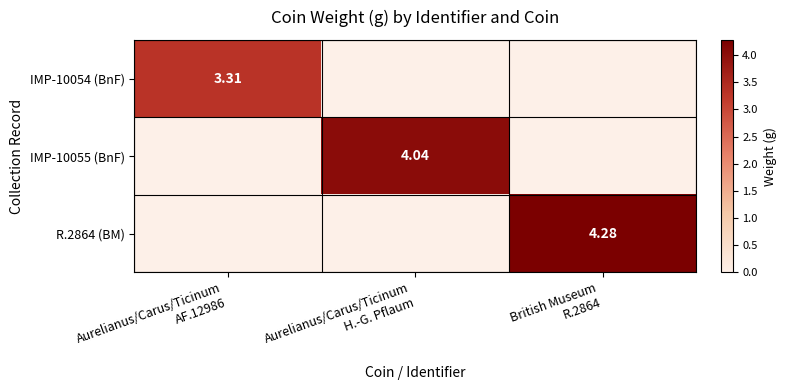

What is the total value across all series at British Museum
R.2864?

4.3